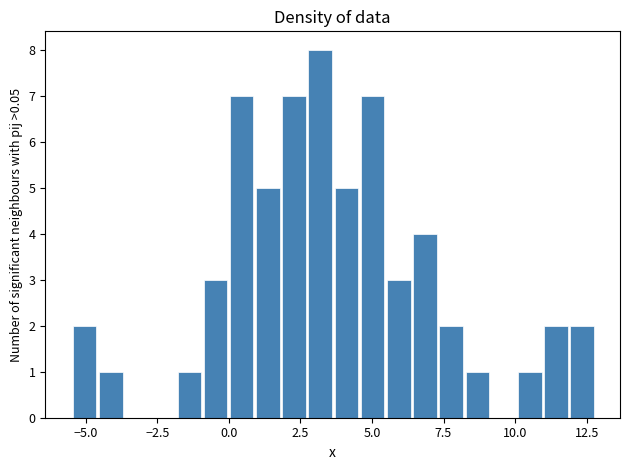

Read against the x-axis, roughly where is the centre of the tallest bar?

3.0